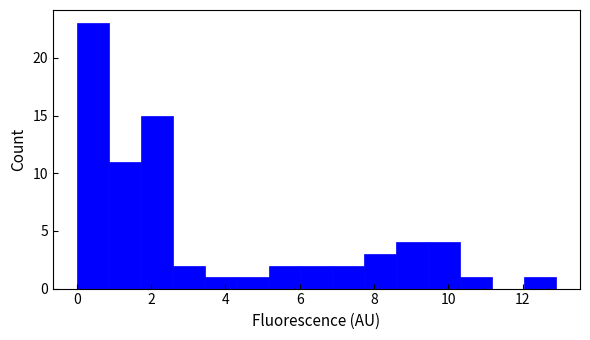

How tall is the bar that spans 2.58 to 3.44 on the x-axis? Neither the bar edges nor the heights are printed on the chart, so give them approximately, as read against the axes.

2